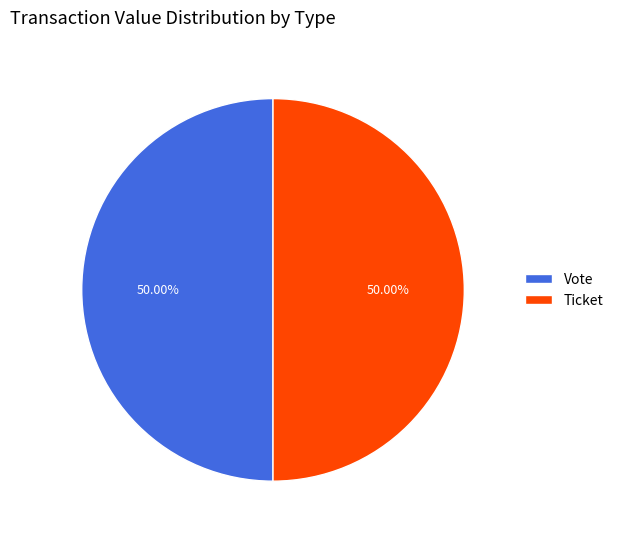

Do Vote and Ticket together represent more than half of the pie?

Yes